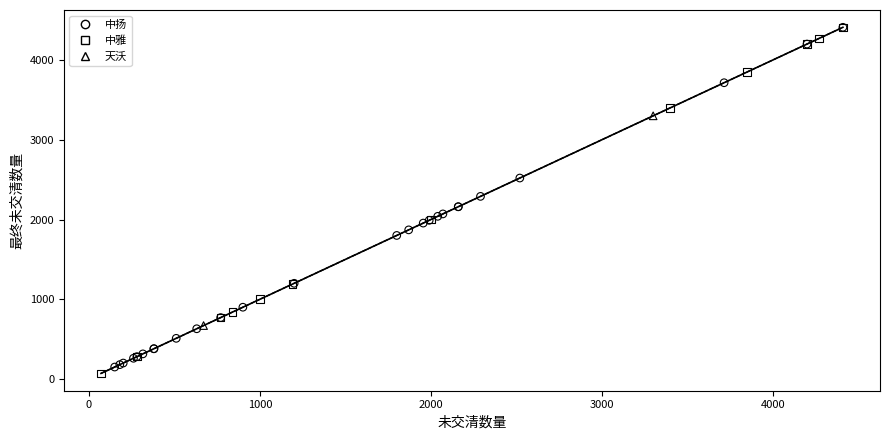

Which series has the largest Y range (max minus min)?

中雅